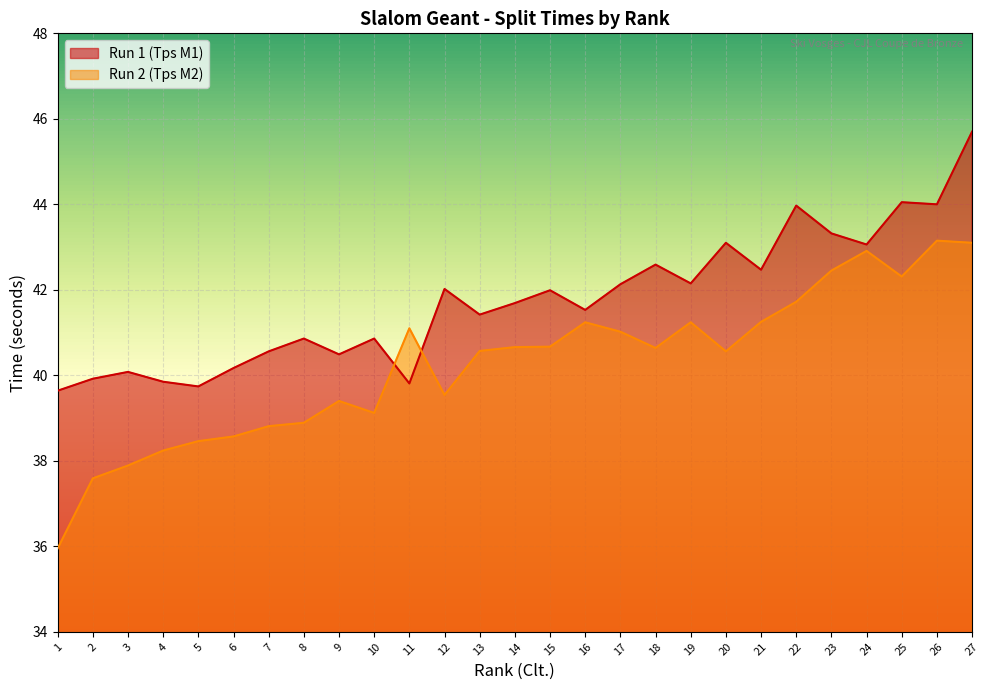

What are all the series names shown in the legend?

Run 1 (Tps M1), Run 2 (Tps M2)